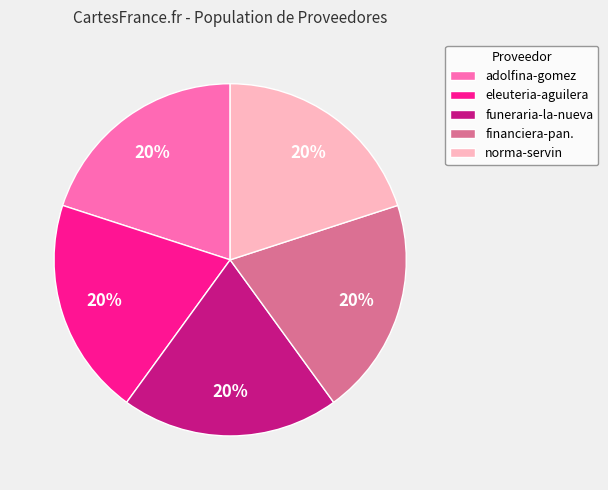

True or false: adolfina-gomez accounts for 20% of the total.

True